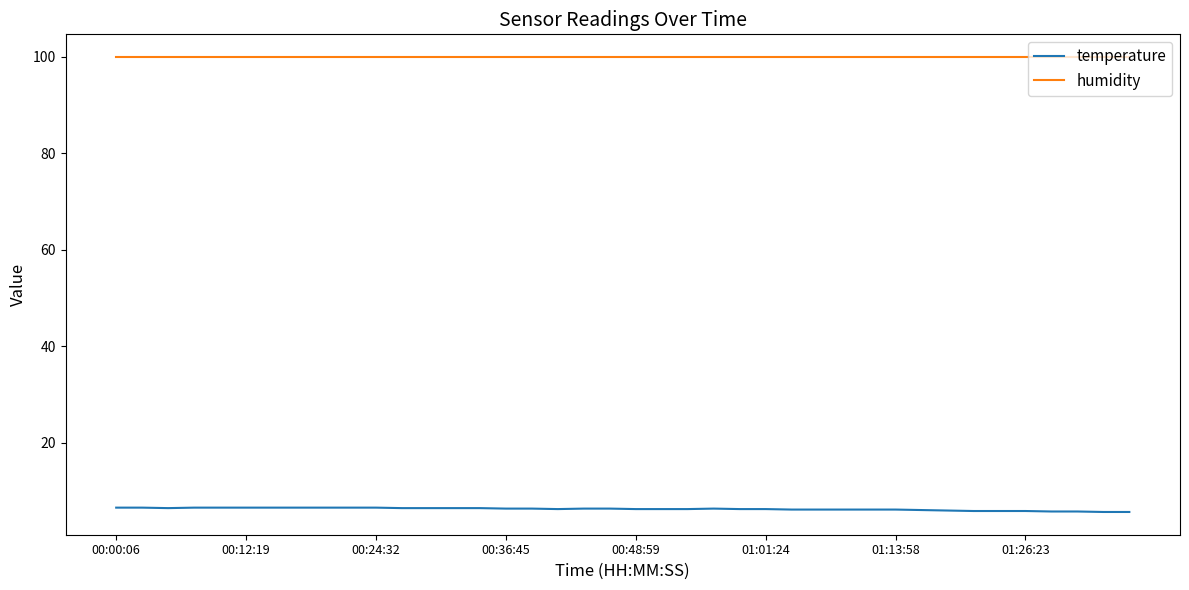

True or false: temperature and humidity cross at least once.

False